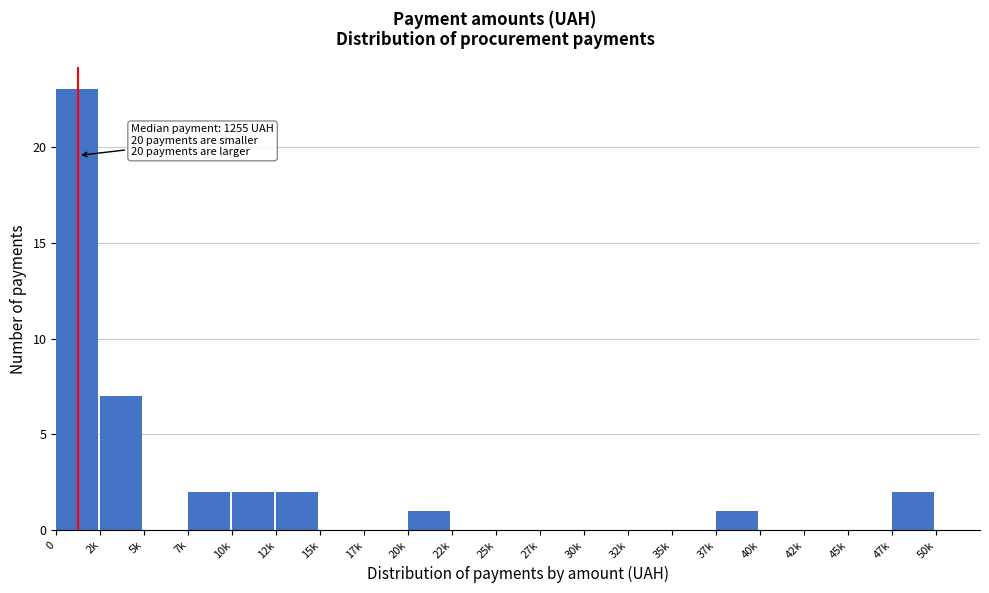

Reading right to left, transcribe all the data shown in this chart.

47k=2	45k=0	42k=0	40k=0	37k=1	35k=0	32k=0	30k=0	27k=0	25k=0	22k=0	20k=1	17k=0	15k=0	12k=2	10k=2	7k=2	5k=0	2k=7	0=23